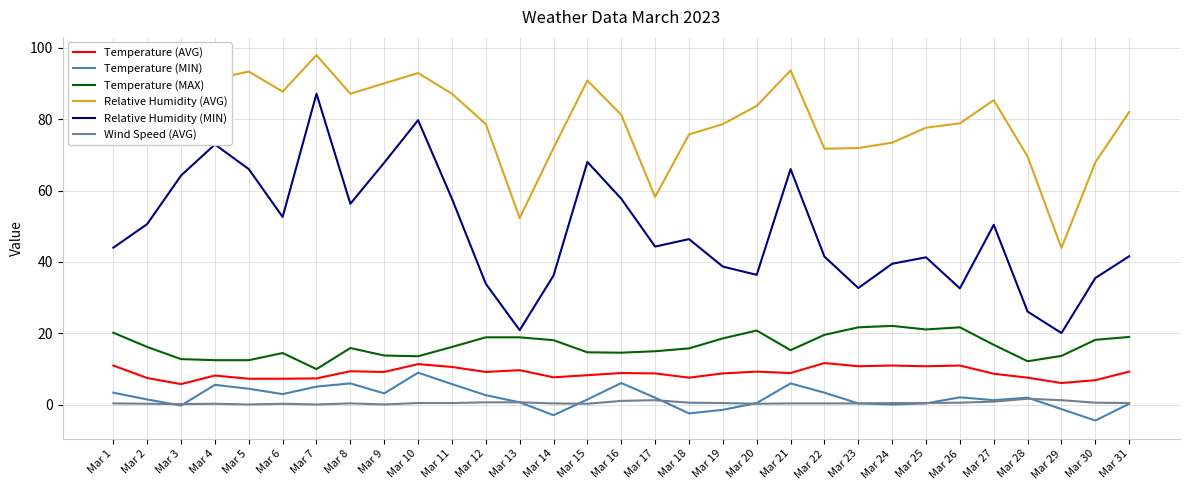

What is the difference between the Relative Humidity (AVG) values at Mar 12 and Mar 20?

5.1